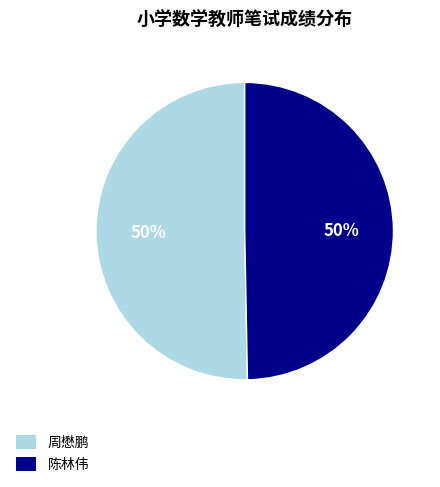

Is it true that 陈林伟 is 50% of the pie?

True